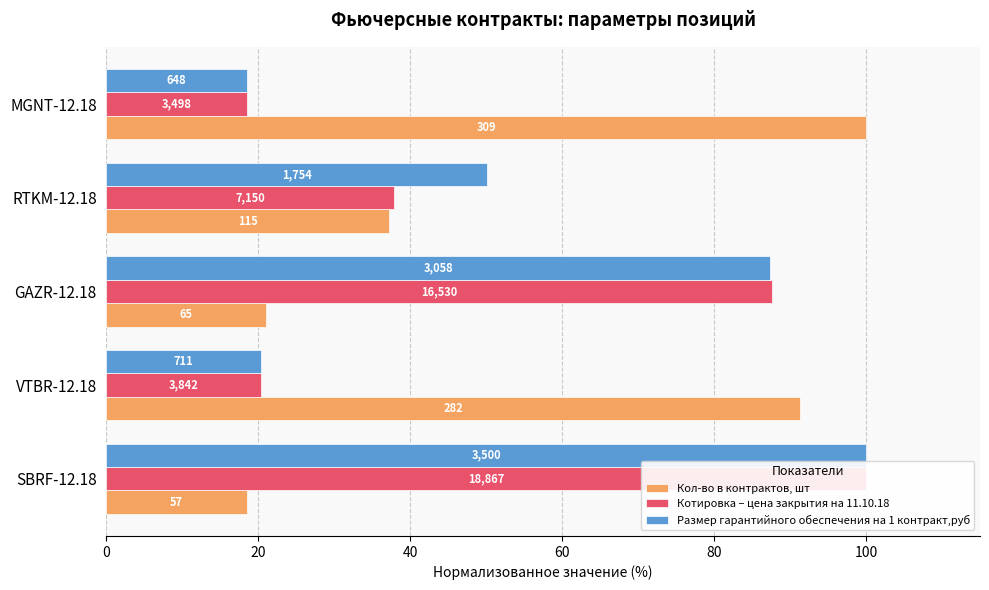

At how many categories does at least one series exceed 94?

2